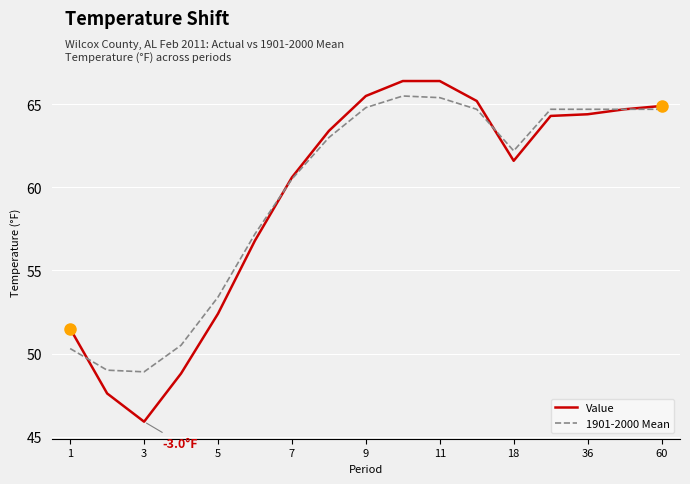

What is the sum of all Value values?

1010.4